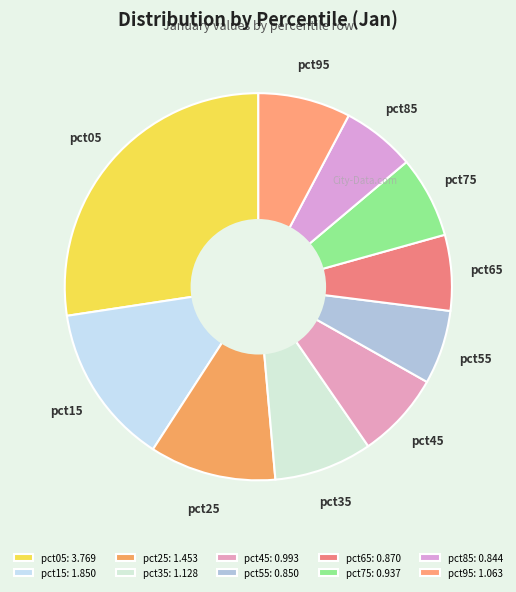

Count the number of slices in the pie.

10